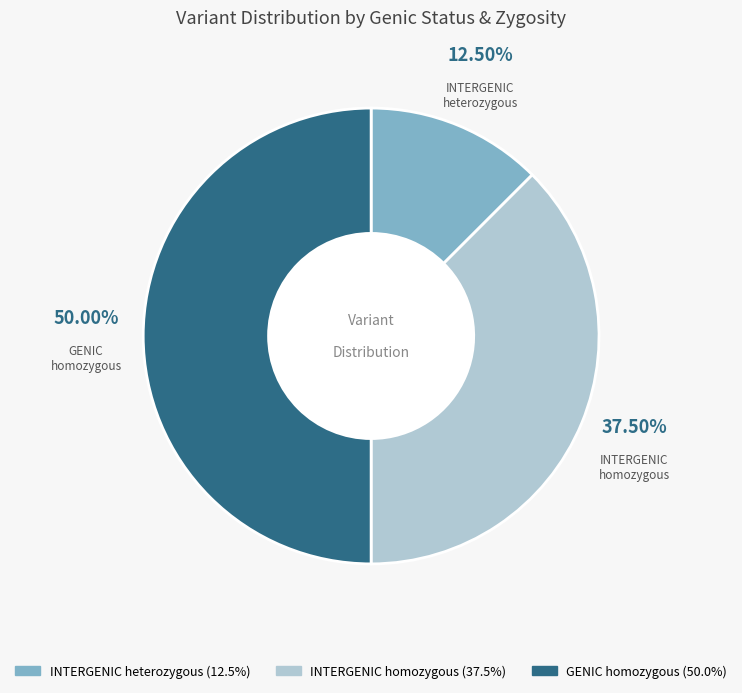

Count the number of slices in the pie.

3